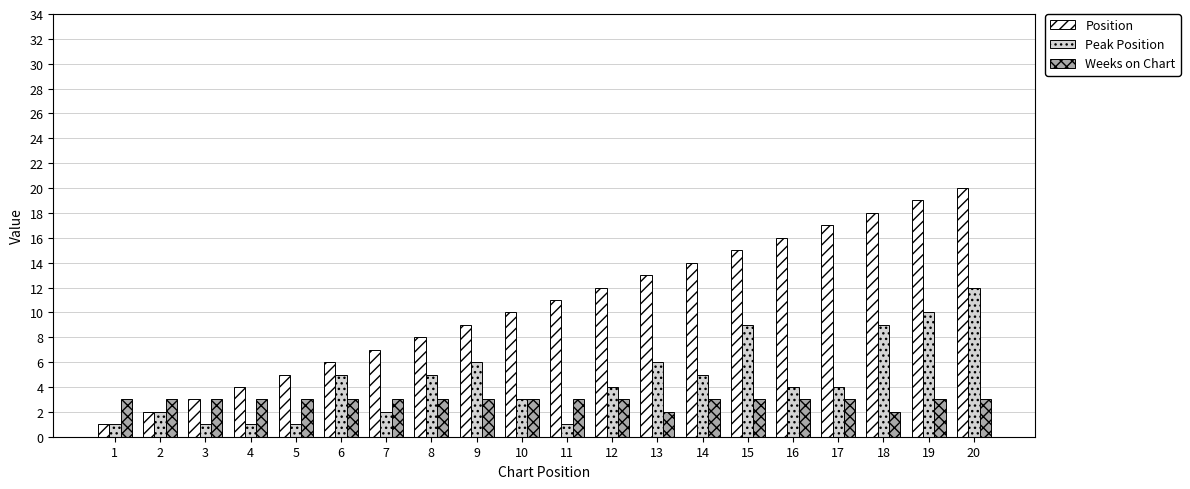

List the series in order of their peak value, highest first.

Position, Peak Position, Weeks on Chart